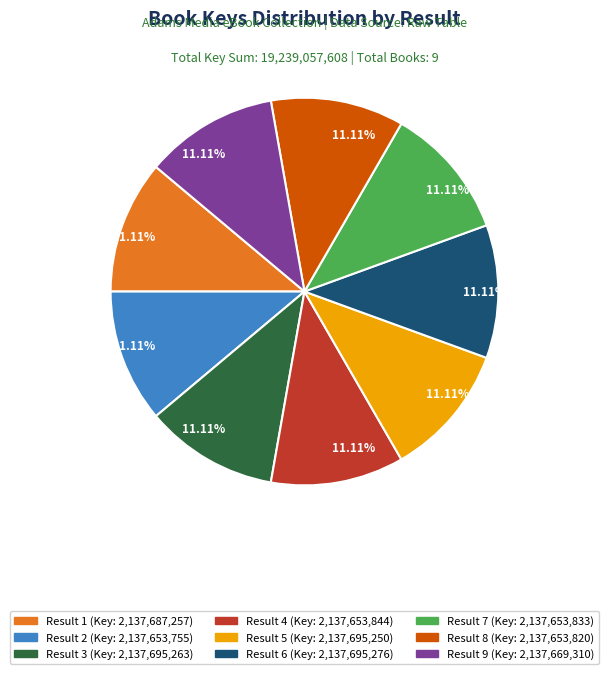

Is there any slice that represents more than half of the pie?

No